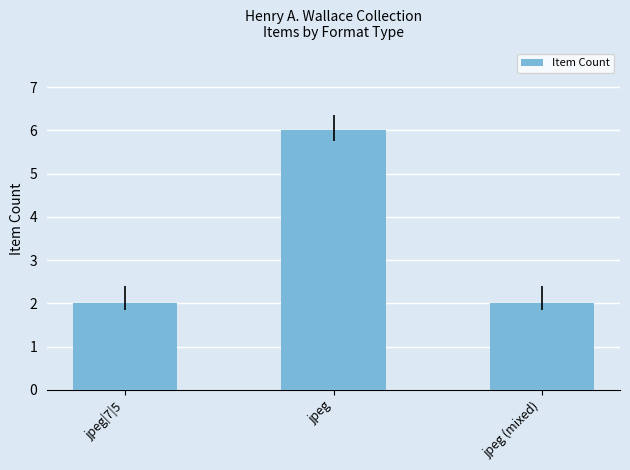

What is the difference between the maximum and minimum values?

4